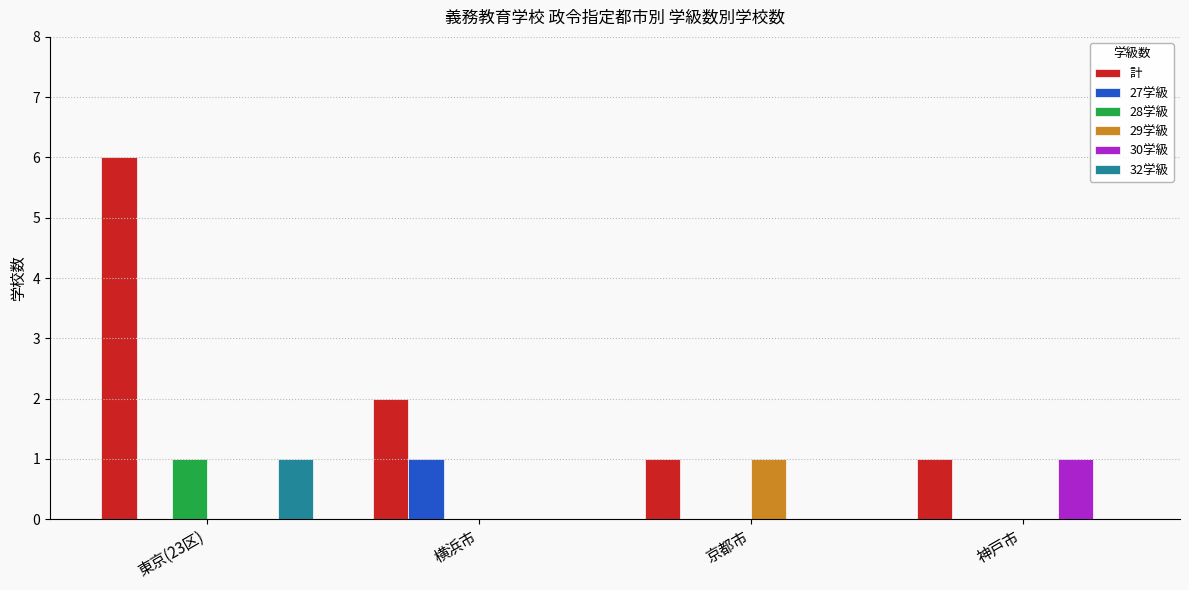

At which category is the sum across all series the highest?

東京(23区)